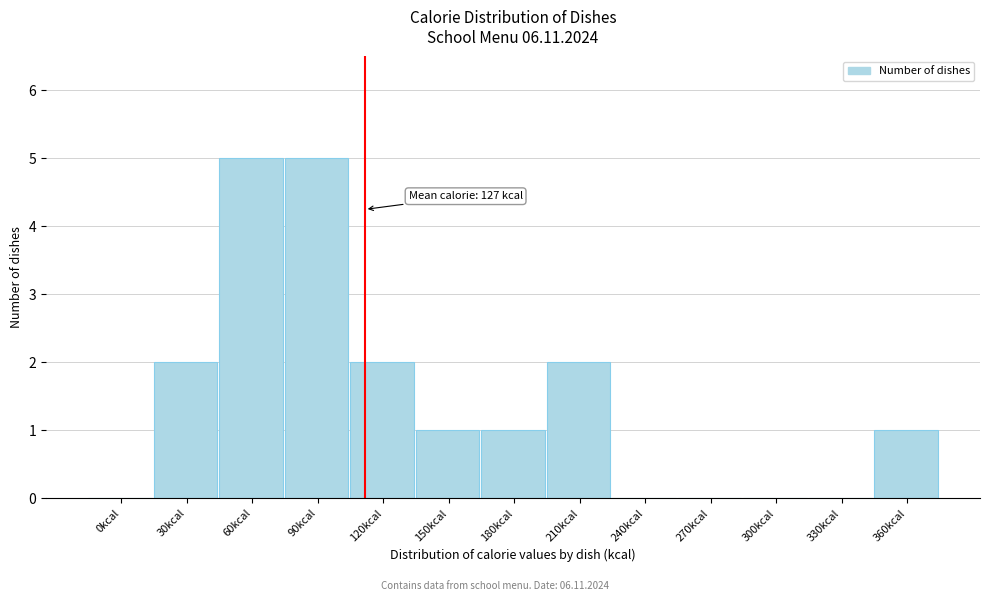

Reading right to left, what are all the values shown in this chart?

360kcal=1	330kcal=0	300kcal=0	270kcal=0	240kcal=0	210kcal=2	180kcal=1	150kcal=1	120kcal=2	90kcal=5	60kcal=5	30kcal=2	0kcal=0